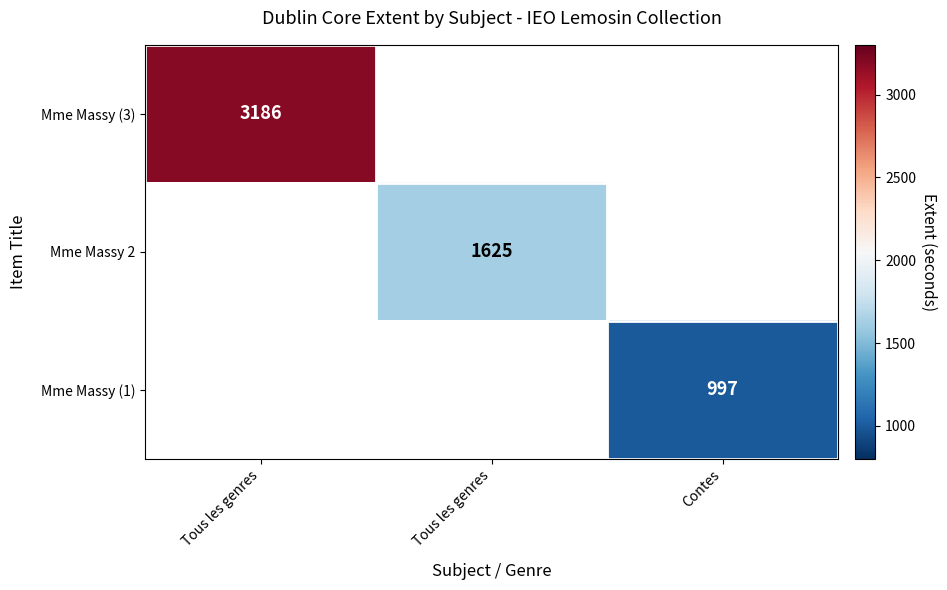

Which category has the lowest value in the Mme Massy (1) series?

Tous les genres